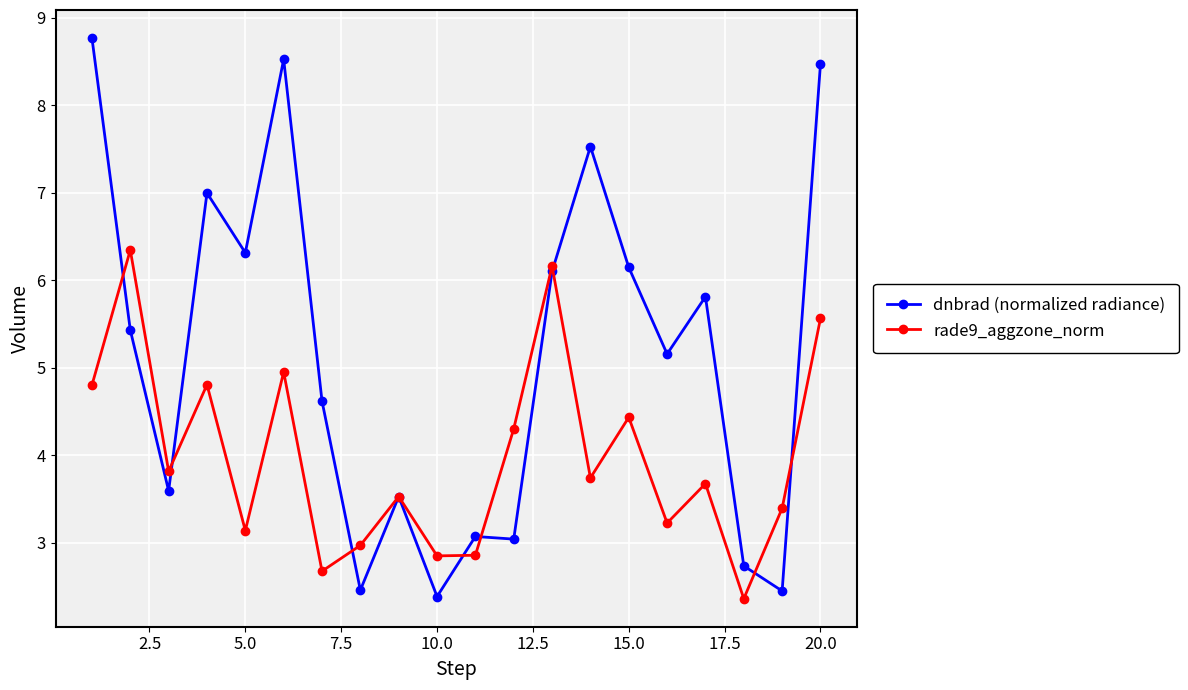

What is the greatest value displayed?

8.8